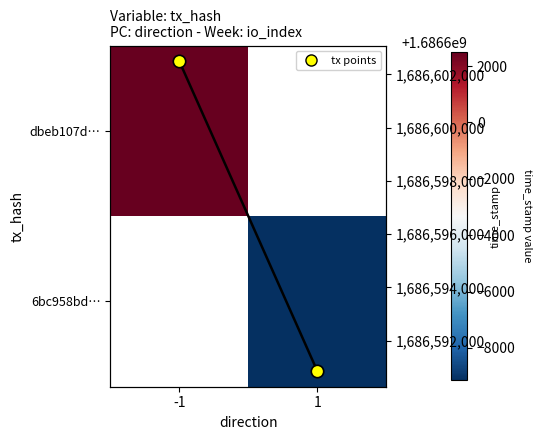

The value of time_stamp points at -1 is 788291014.2. True or false?

False